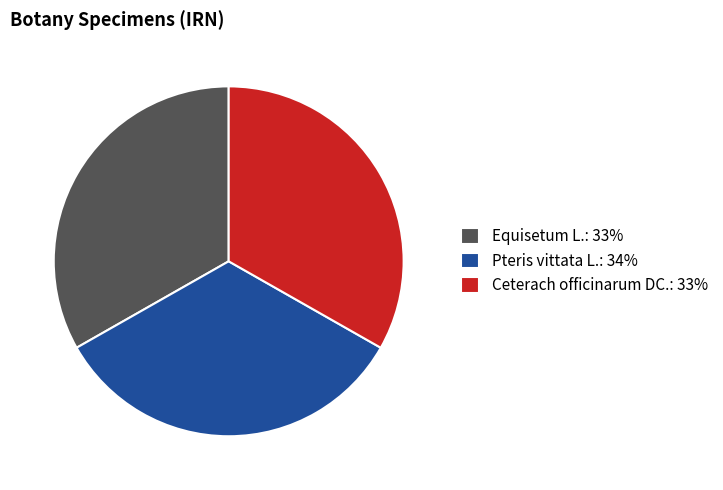

Combined, do Pteris vittata L.: 34% and Equisetum L.: 33% account for over 50%?

Yes